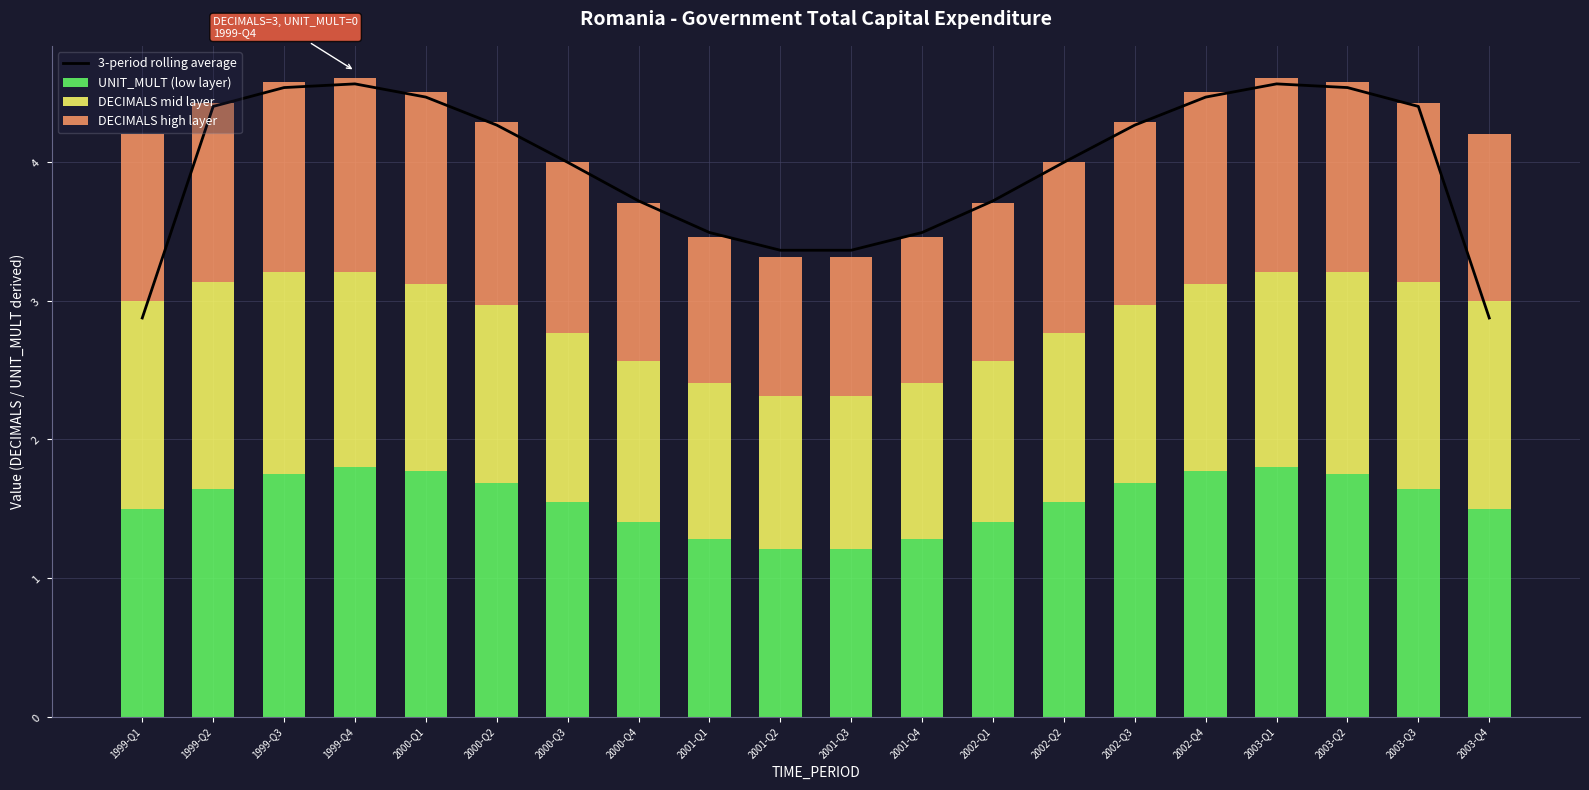

What is the label of the 7th bar from the left?

2000-Q3